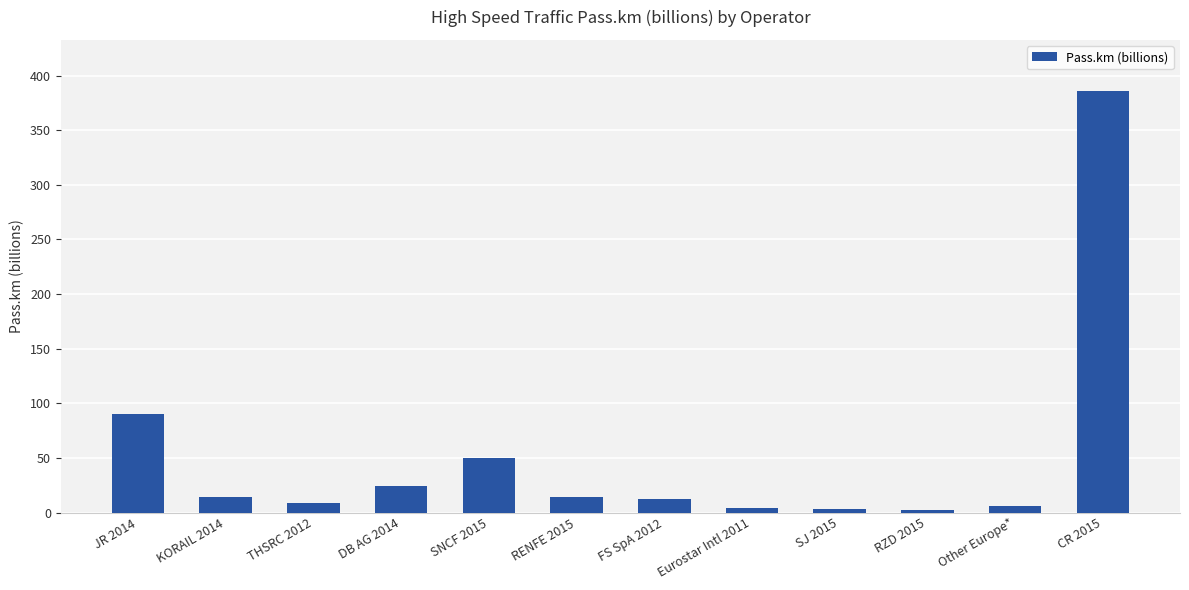

The chart shows a value of 20.8 at JR 2014. True or false?

False